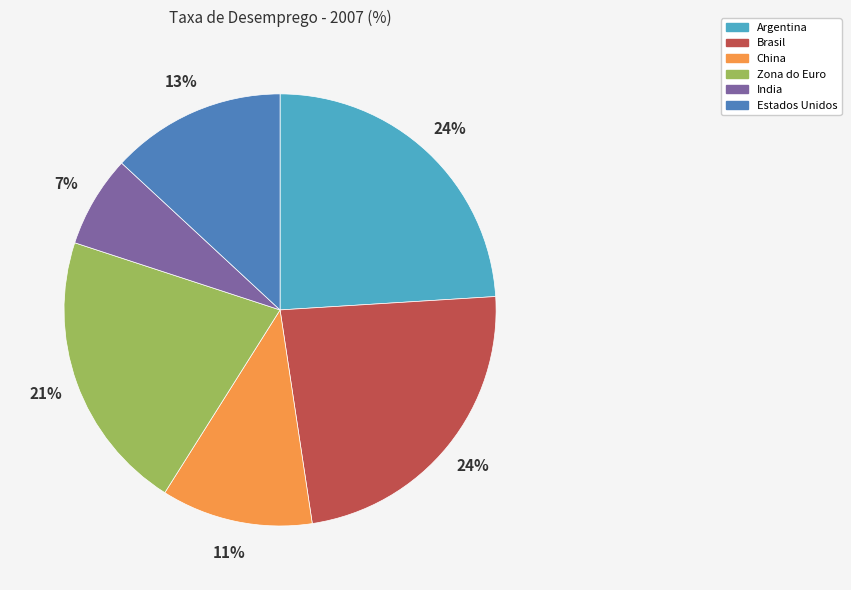

To the nearest percent, what is the average slice percentage?

17%